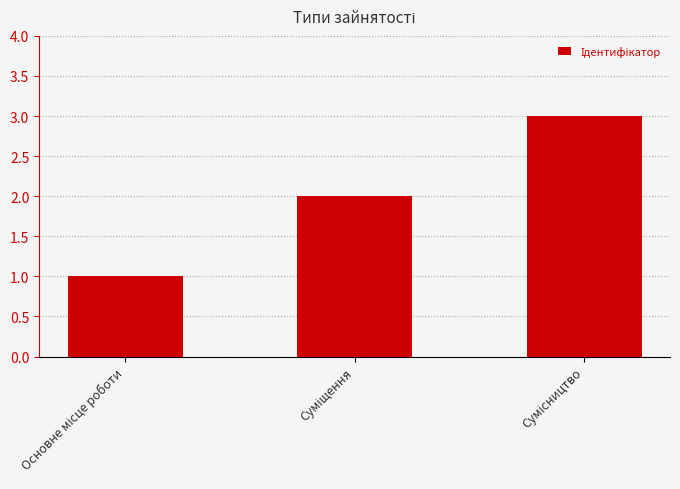

What is the value of the 1st bar from the left?

1